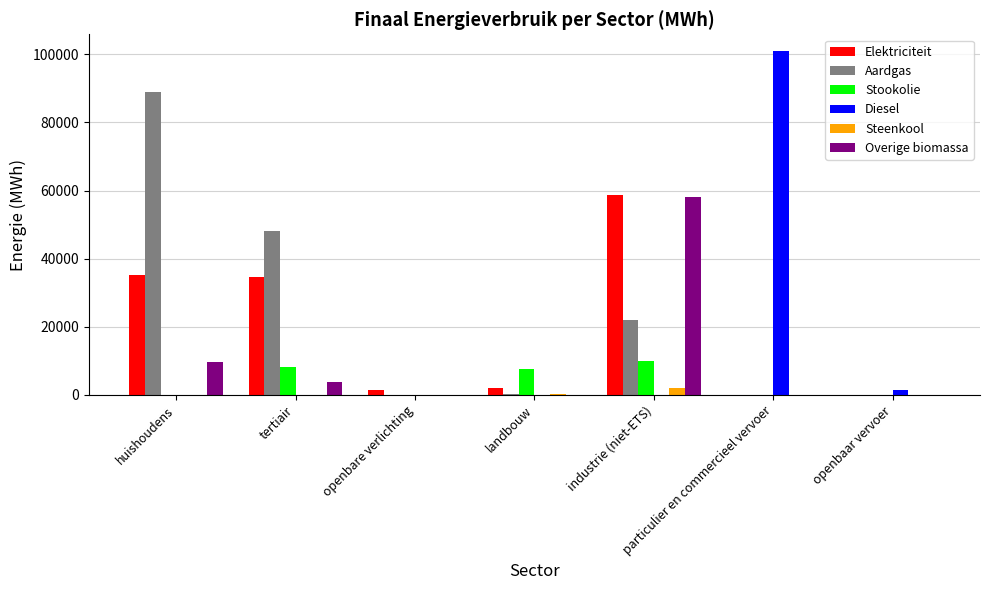

What is the spread (max minus min) of values at industrie (niet-ETS)?

58837.1